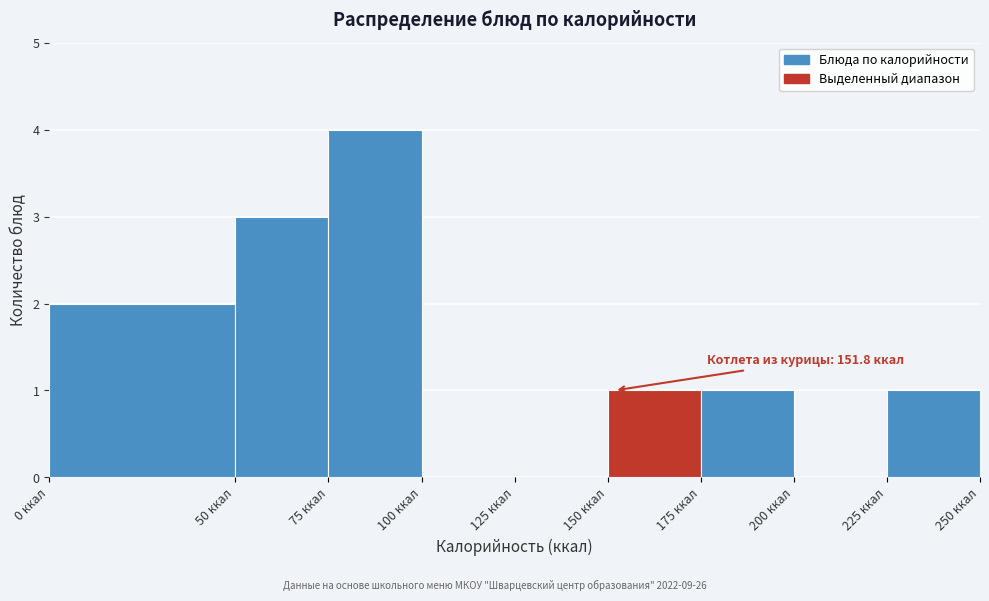

Which range on the x-axis has the tallest bar?

75 to 100